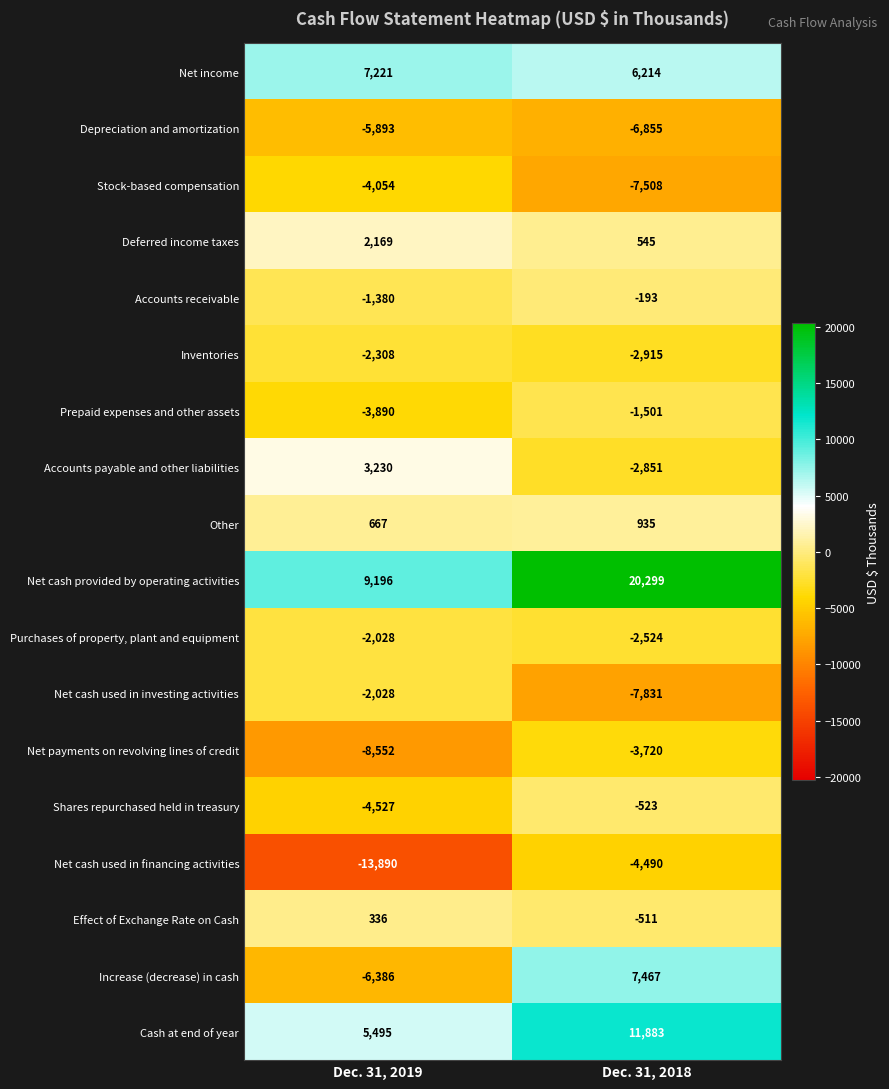

How many values in the Net cash used in financing activities series are below -4490?

1